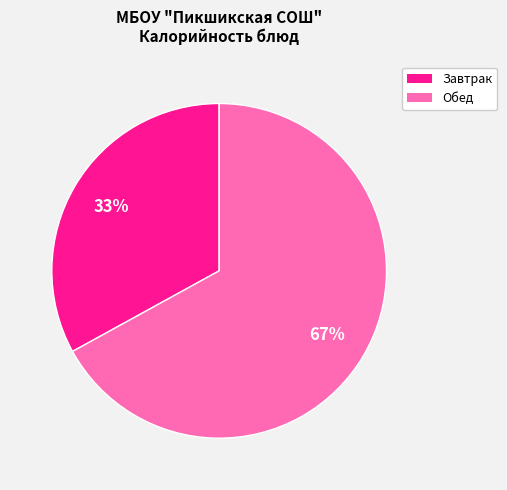

Is there a majority slice in this chart?

Yes